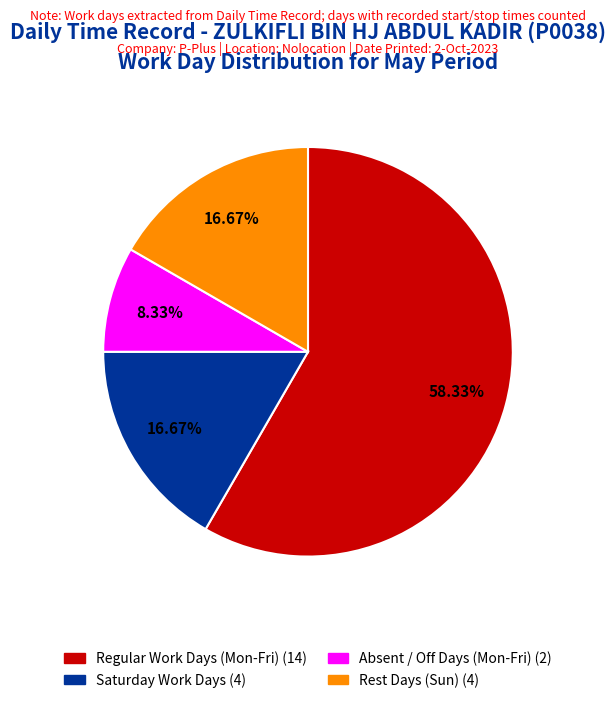

Is there any slice that represents more than half of the pie?

Yes